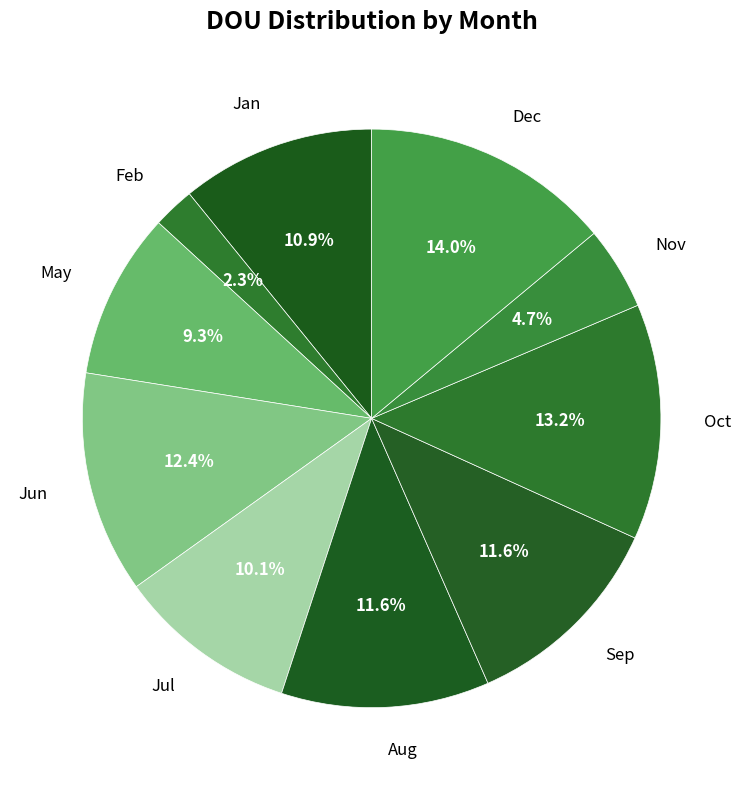

How many slices are in this pie chart?

10